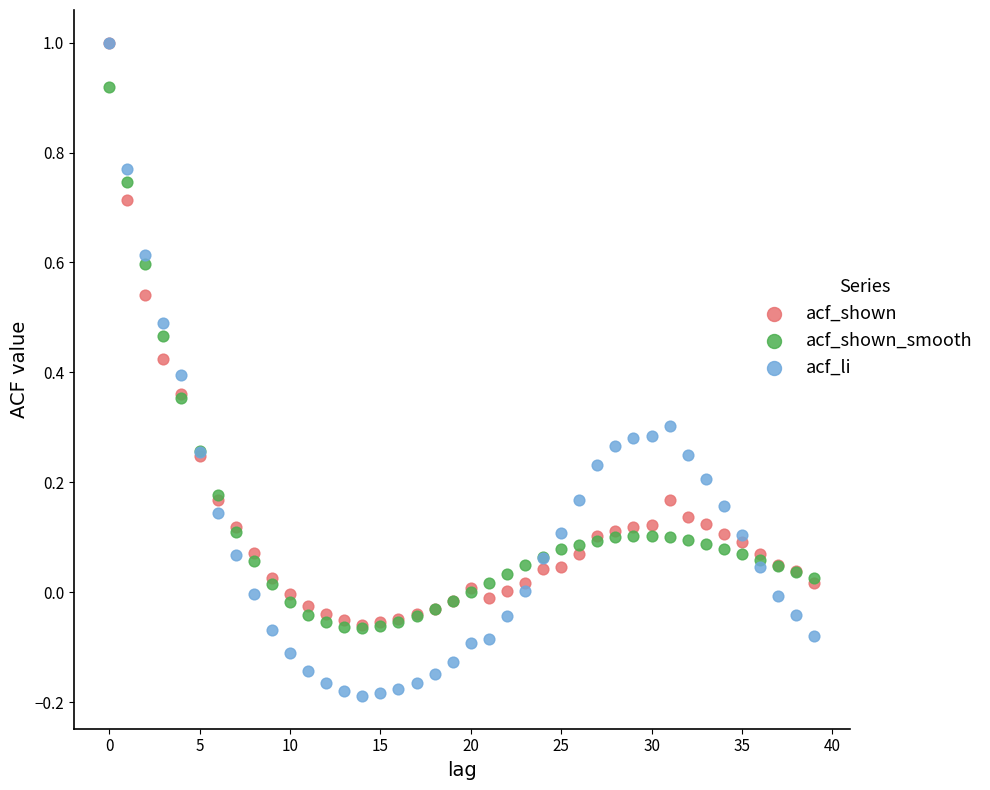

Which series has the largest Y range (max minus min)?

acf_li